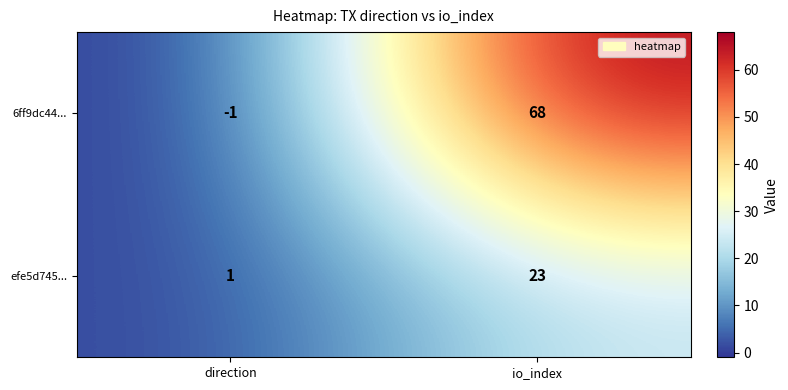

Which label corresponds to the smallest value in the chart?

direction